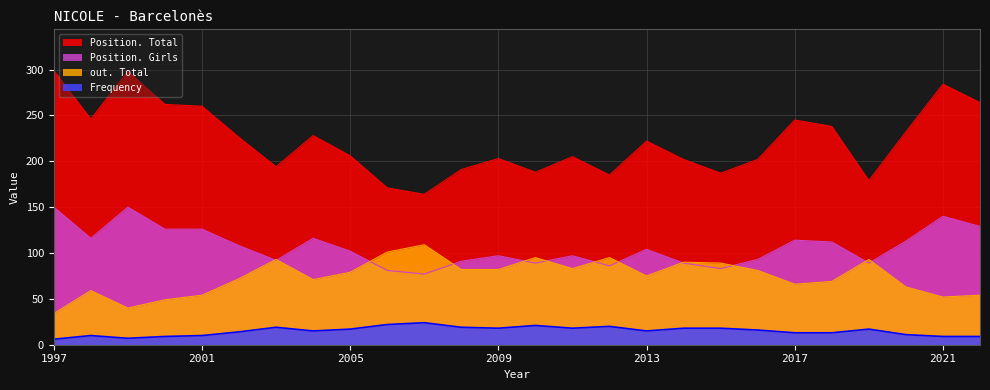

True or false: Frequency has a value of 11 at 2019.

False